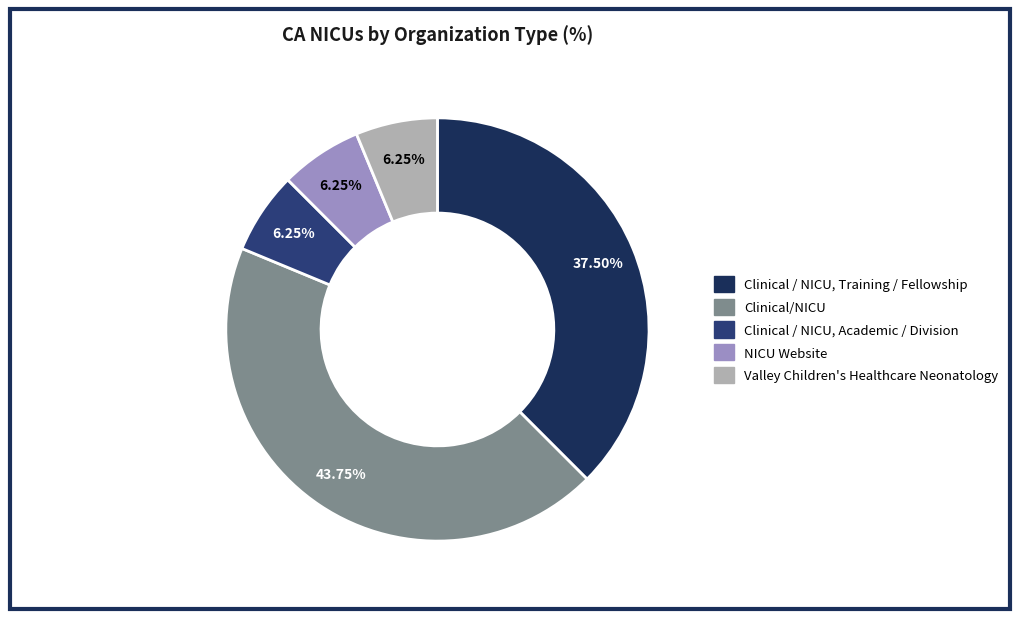

To the nearest percent, what is the average slice percentage?

20%